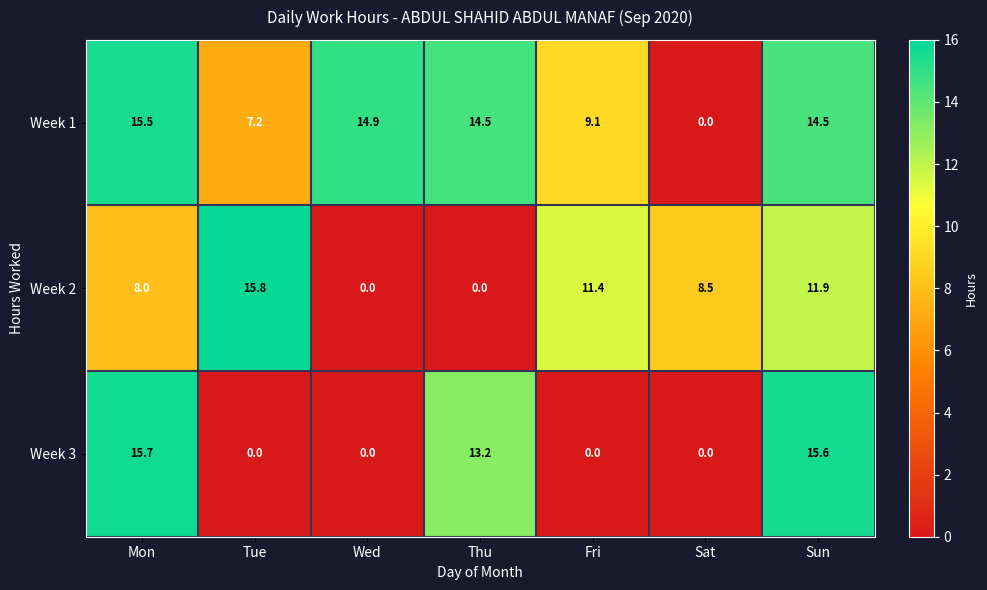

How many data points in Week 1 are less than 14?

3